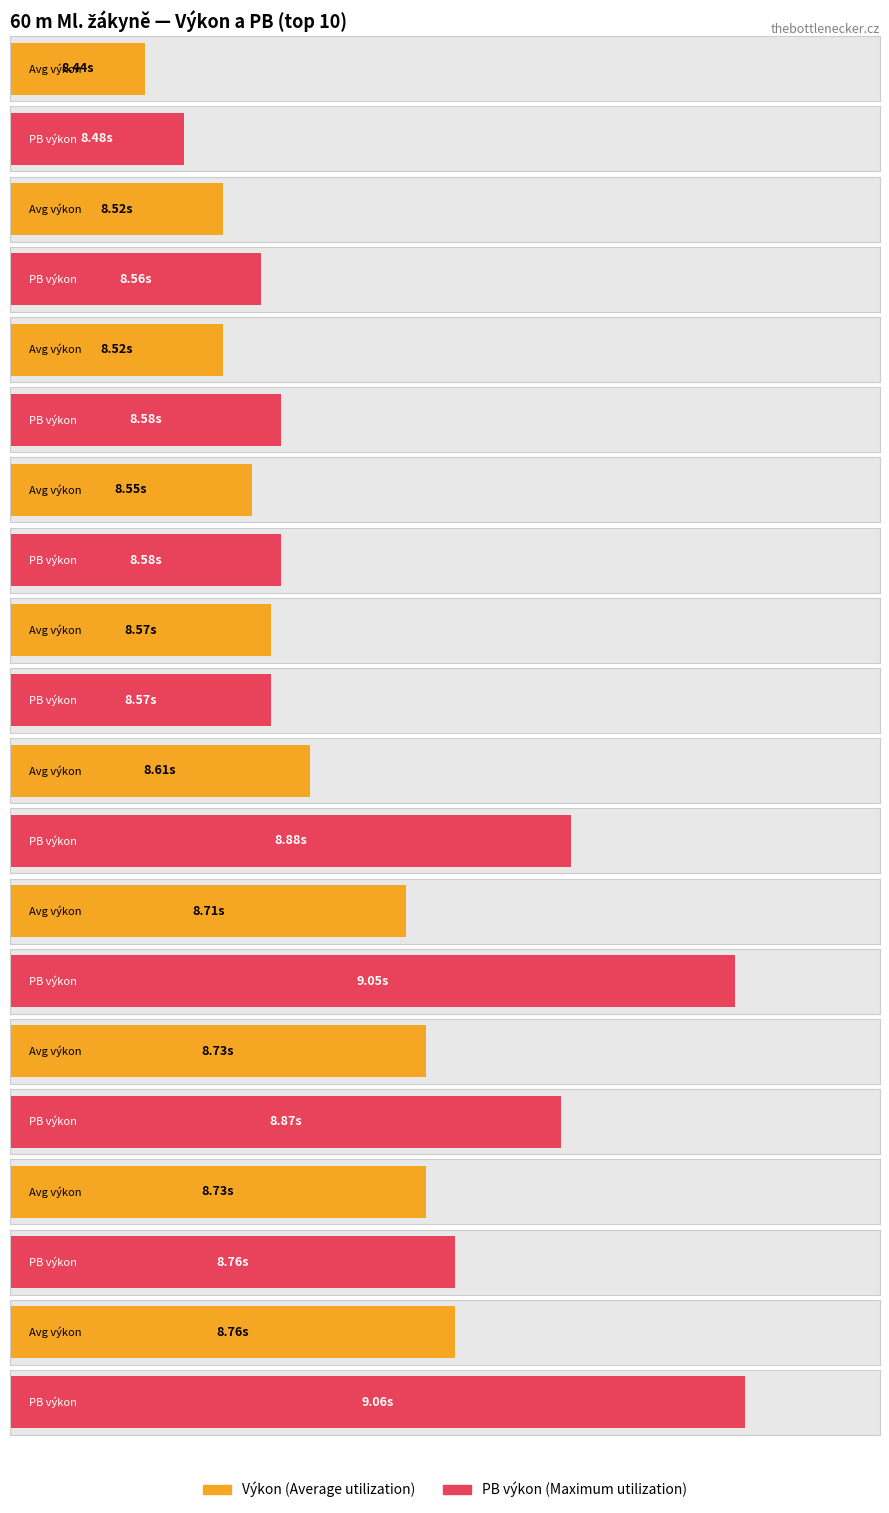

Rank the series by their average value, from lowest to highest.

Average utilization, Maximum utilization